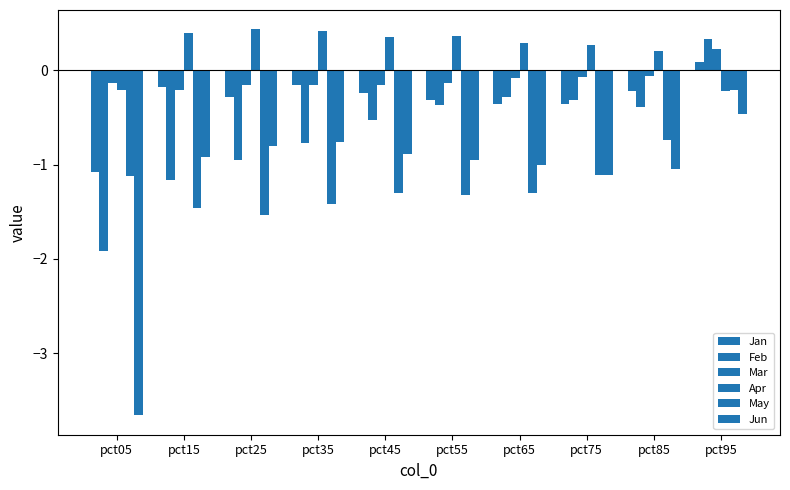

True or false: Feb has a value of 0.3 at pct95.

True